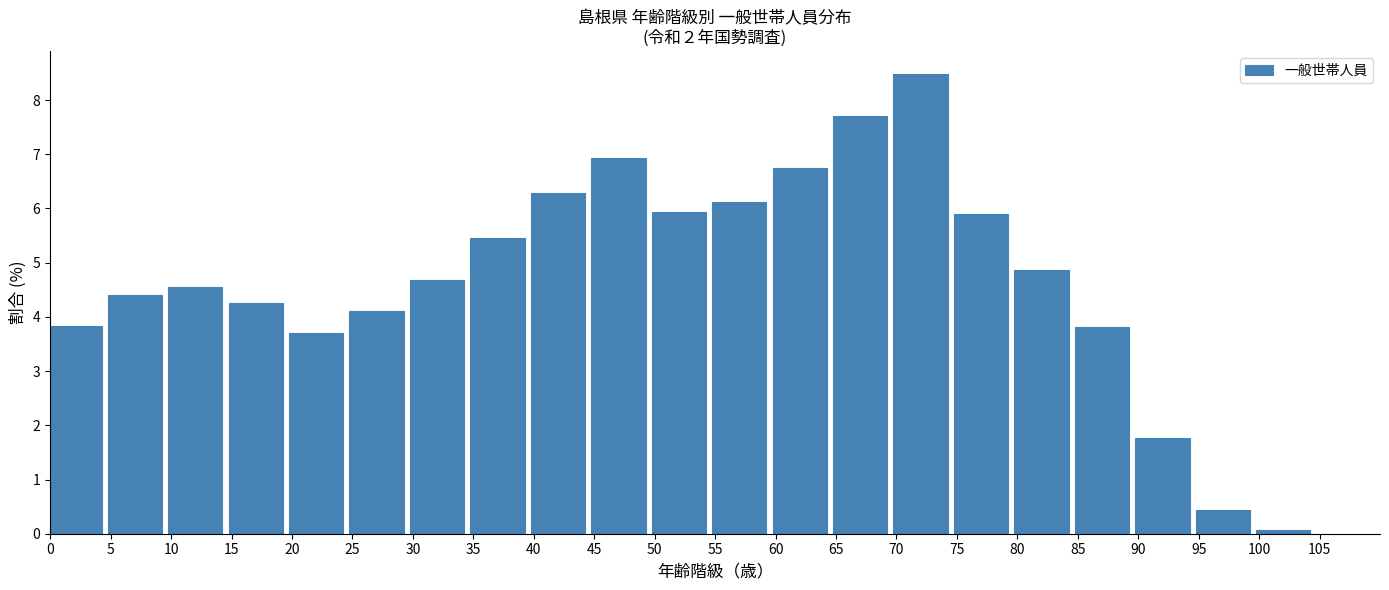

Reading right to left, transcribe all the data shown in this chart.

0.1	0.4	1.8	3.8	4.9	5.9	8.5	7.7	6.7	6.1	5.9	6.9	6.3	5.4	4.7	4.1	3.7	4.2	4.6	4.4	3.8